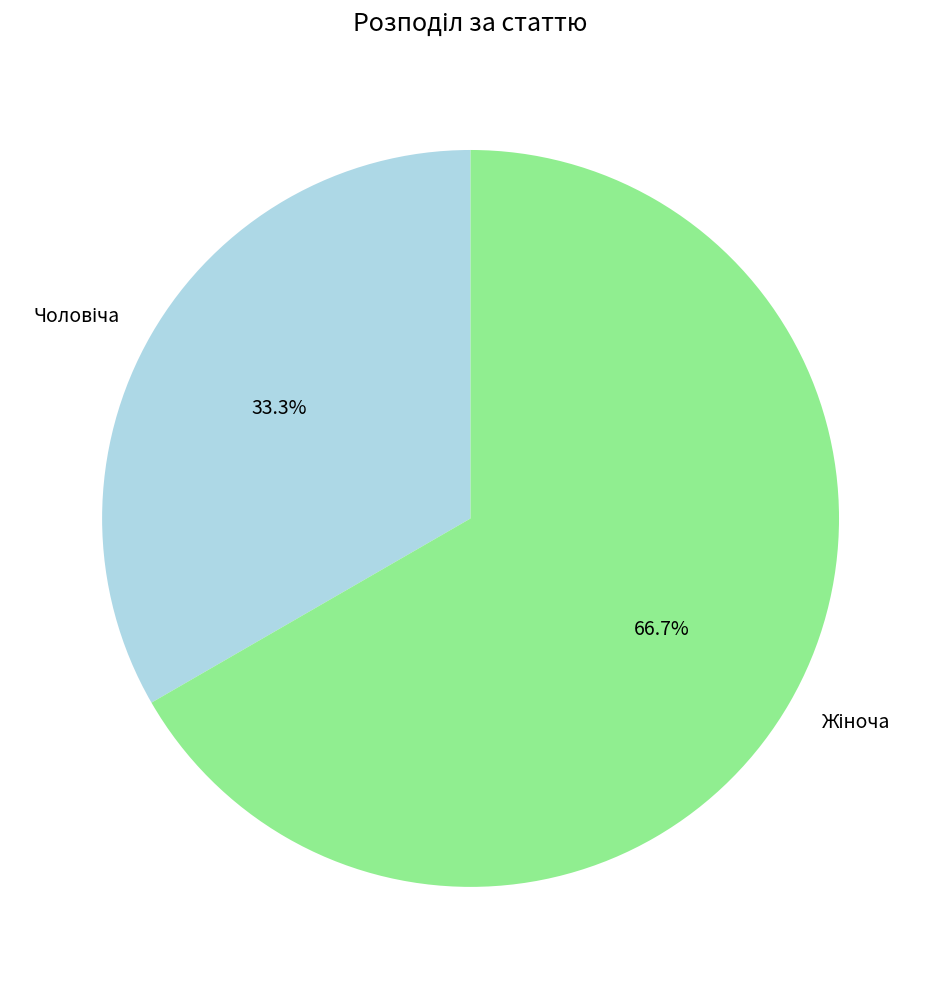

Is there any slice that represents more than half of the pie?

Yes